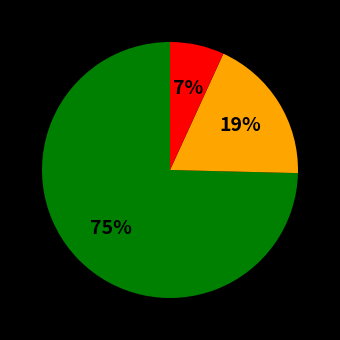

To the nearest percent, what is the average slice percentage?

33%